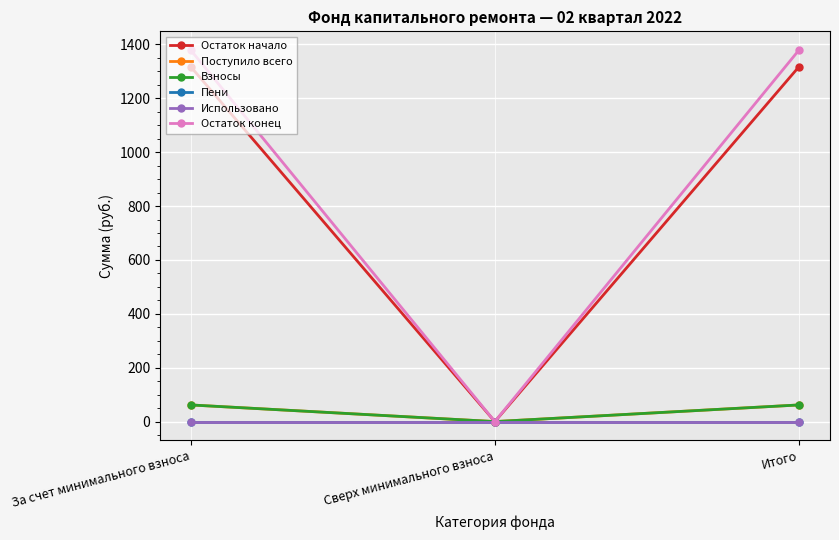

What is the value of the Остаток начало point at the 3rd from the left?

1317.8